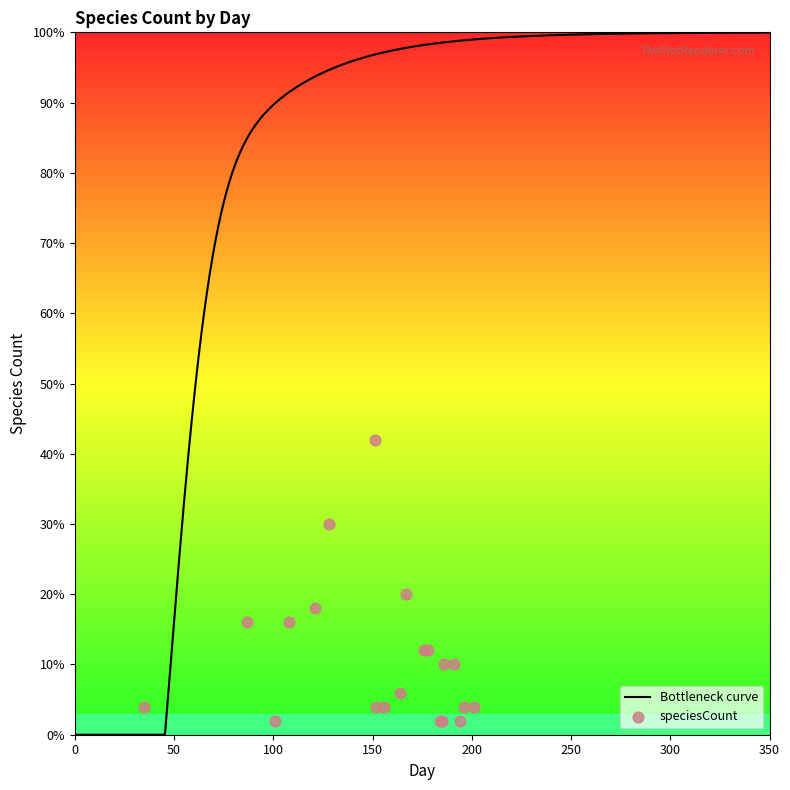

What is the change in value from 101 to 156?

+2